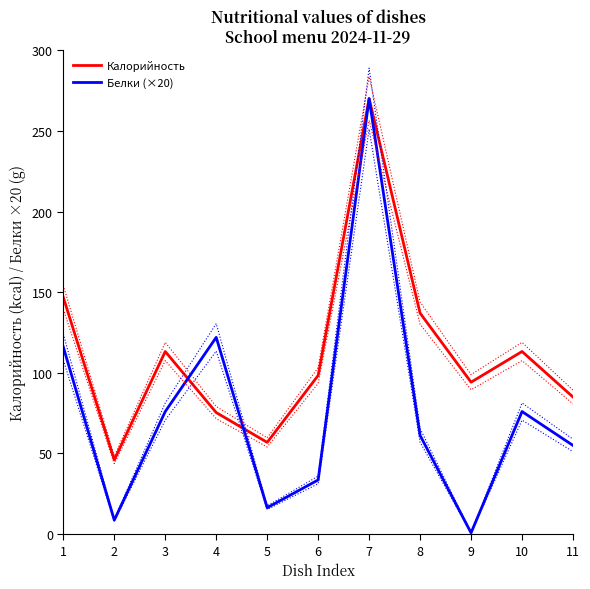

What are all the series names shown in the legend?

Калорийность, Белки (×20)